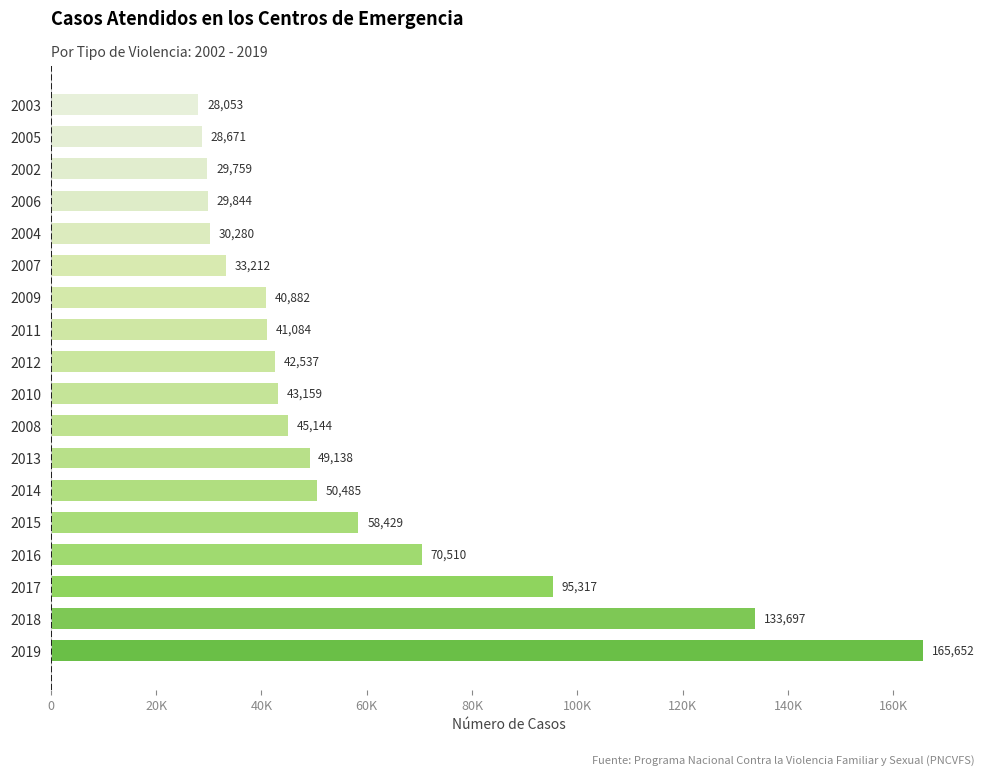

What is the smallest value displayed?

28053